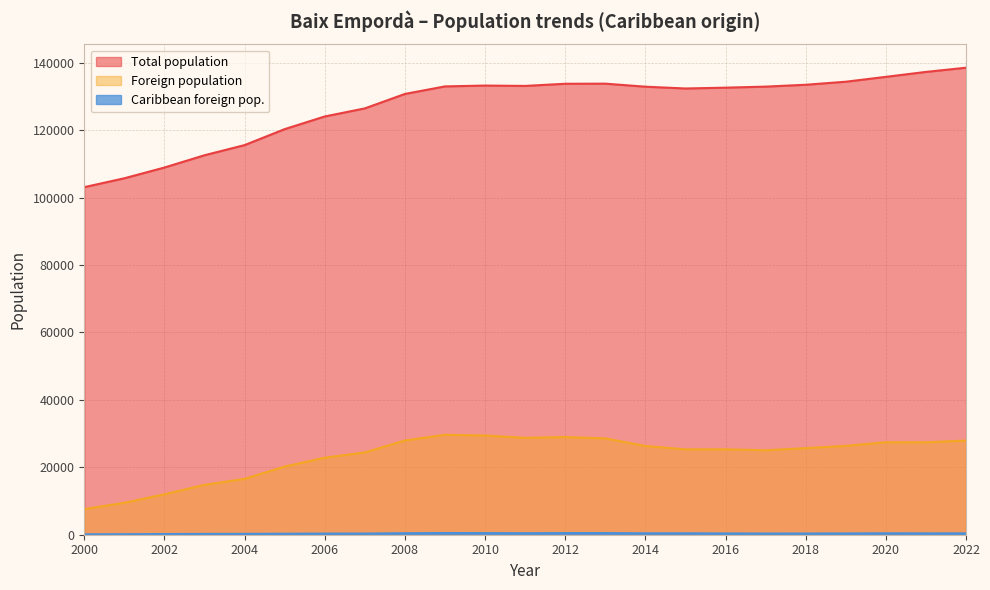

What is the maximum value for Foreign population?

29644